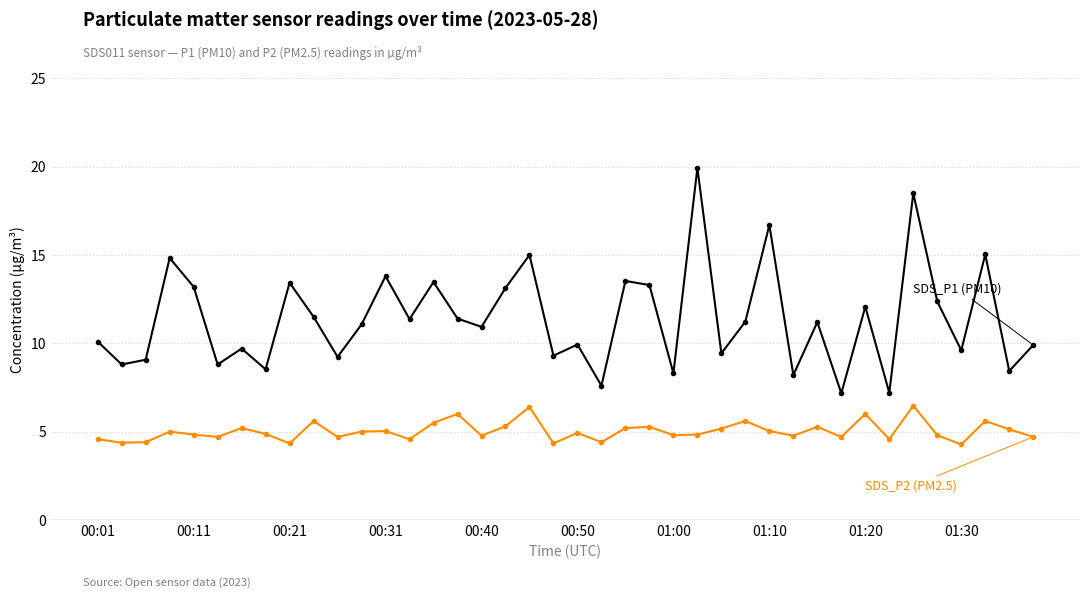

What is the smallest value displayed?

4.3